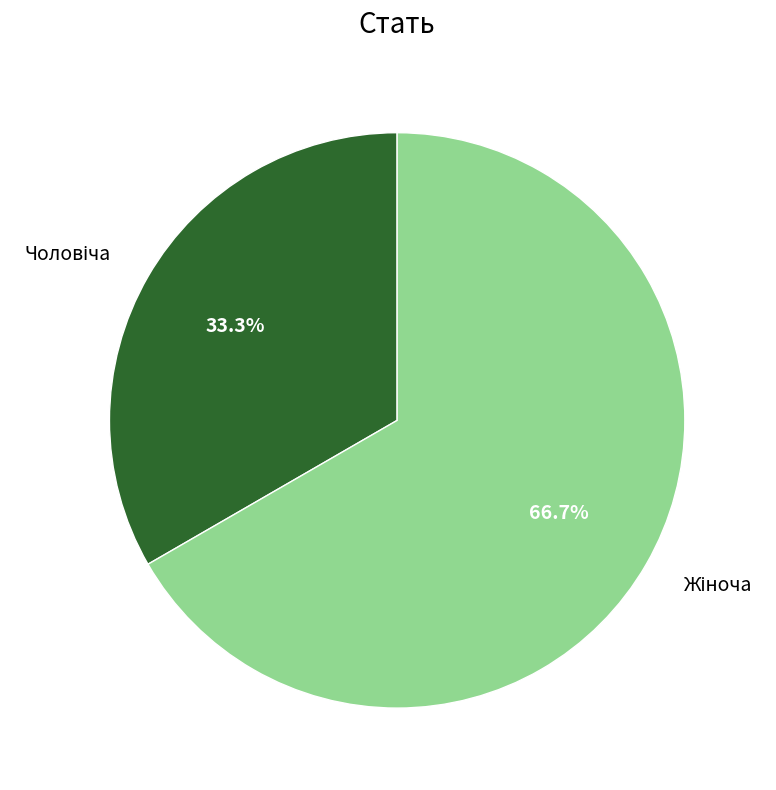

Does any single category account for the majority?

Yes